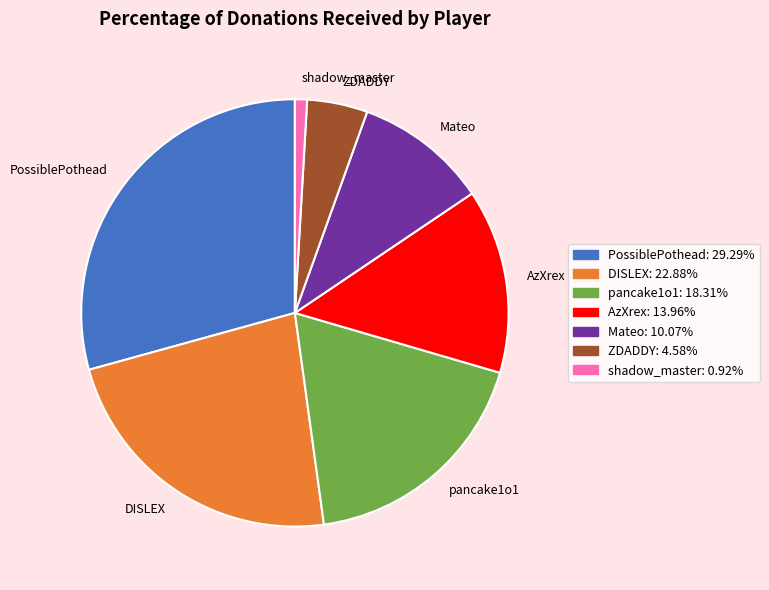

Rank the categories by value from highest to lowest.

PossiblePothead, DISLEX, pancake1o1, AzXrex, Mateo, ZDADDY, shadow_master